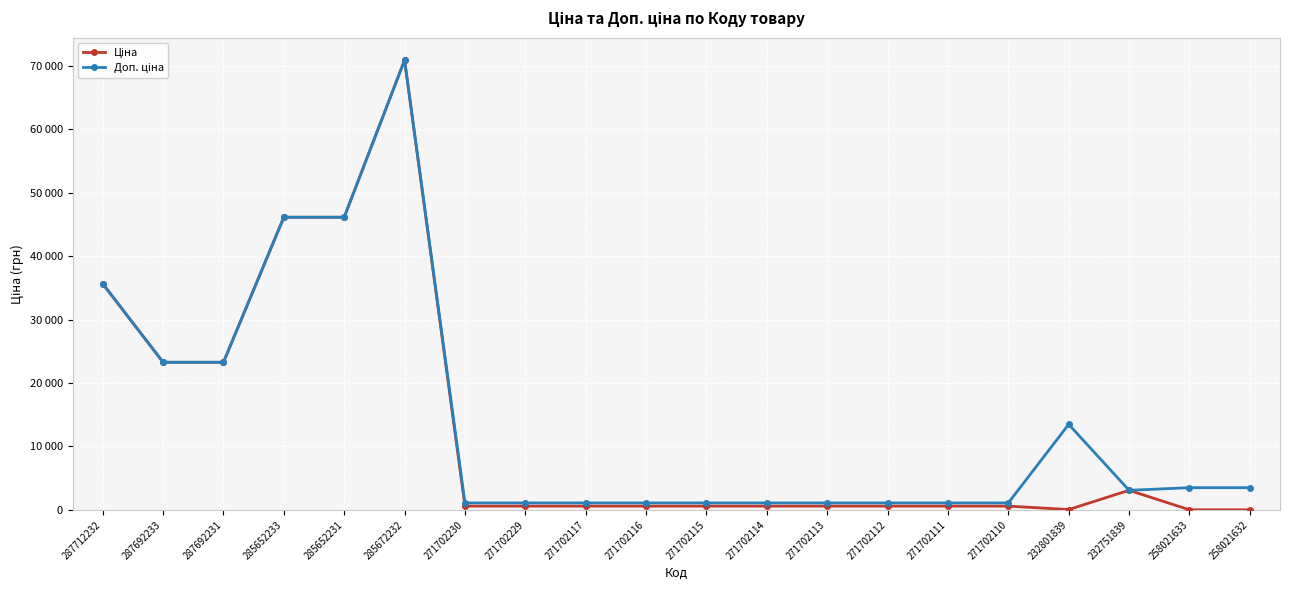

What is the average value of the Ціна series?

12729.6